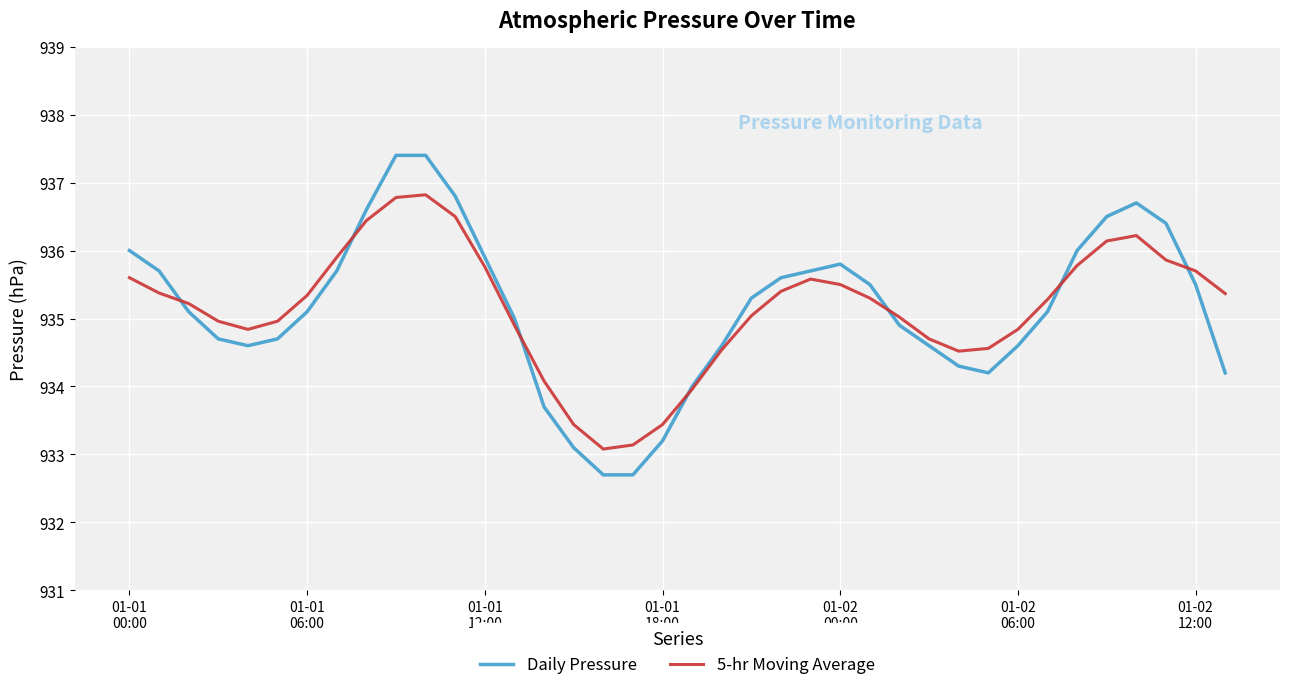

What is the lowest value of the 5-hr Moving Average series?

933.1